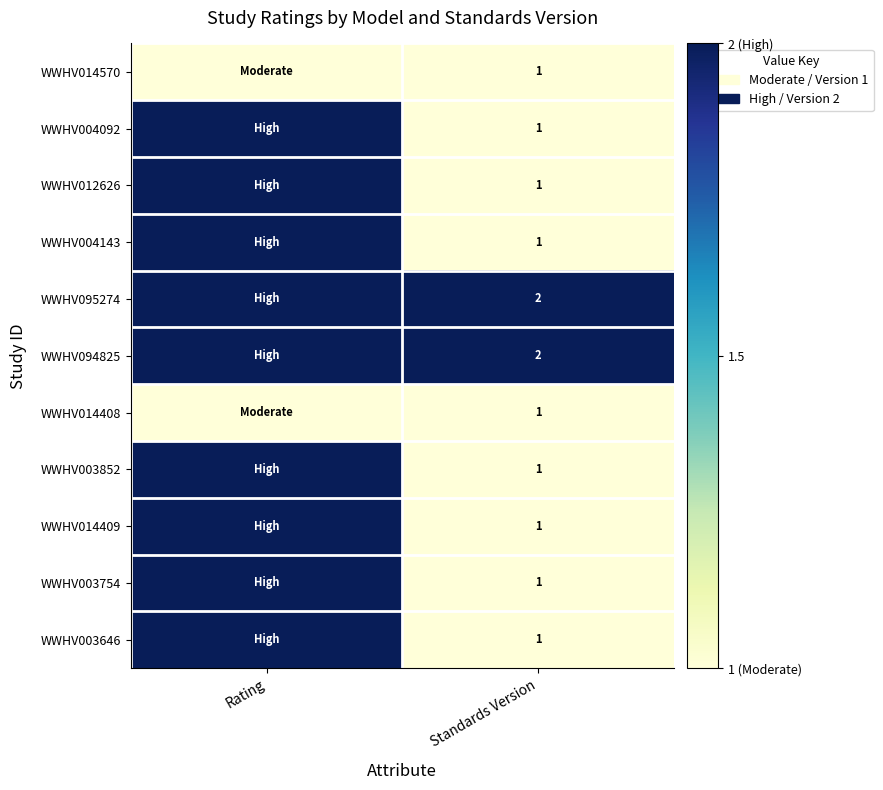

At how many categories does at least one series exceed 1?

2